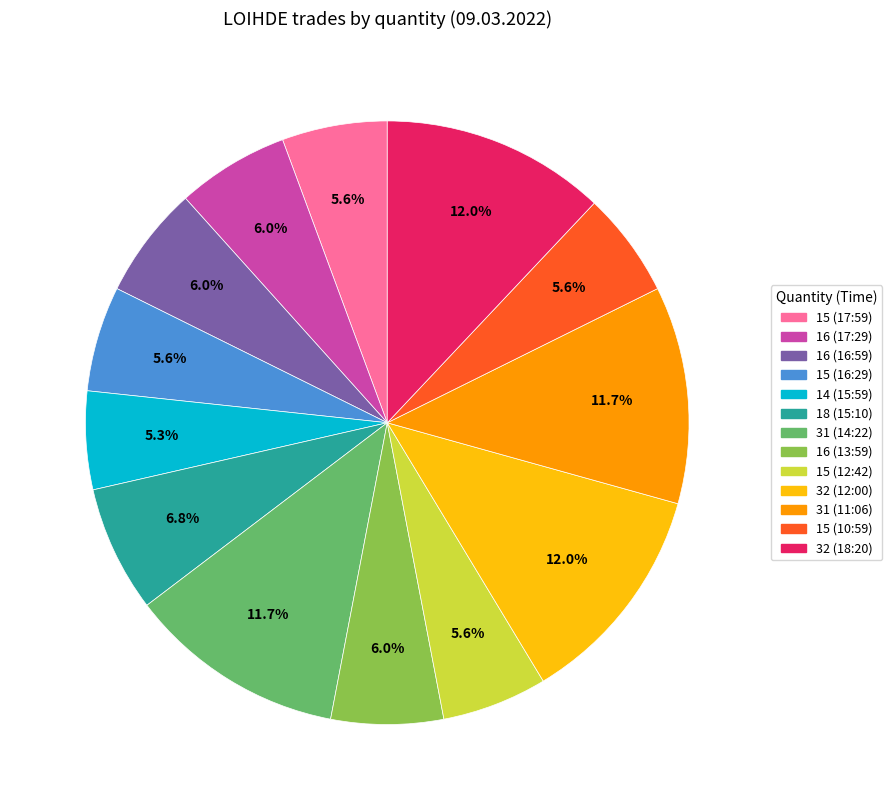

Does any single category account for the majority?

No